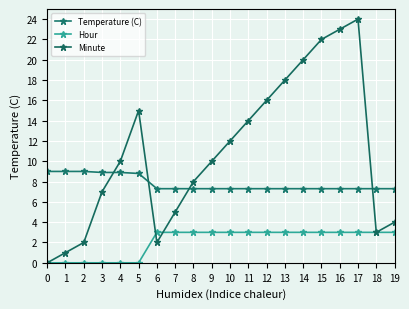

What is the total value across all series at 17?

34.3